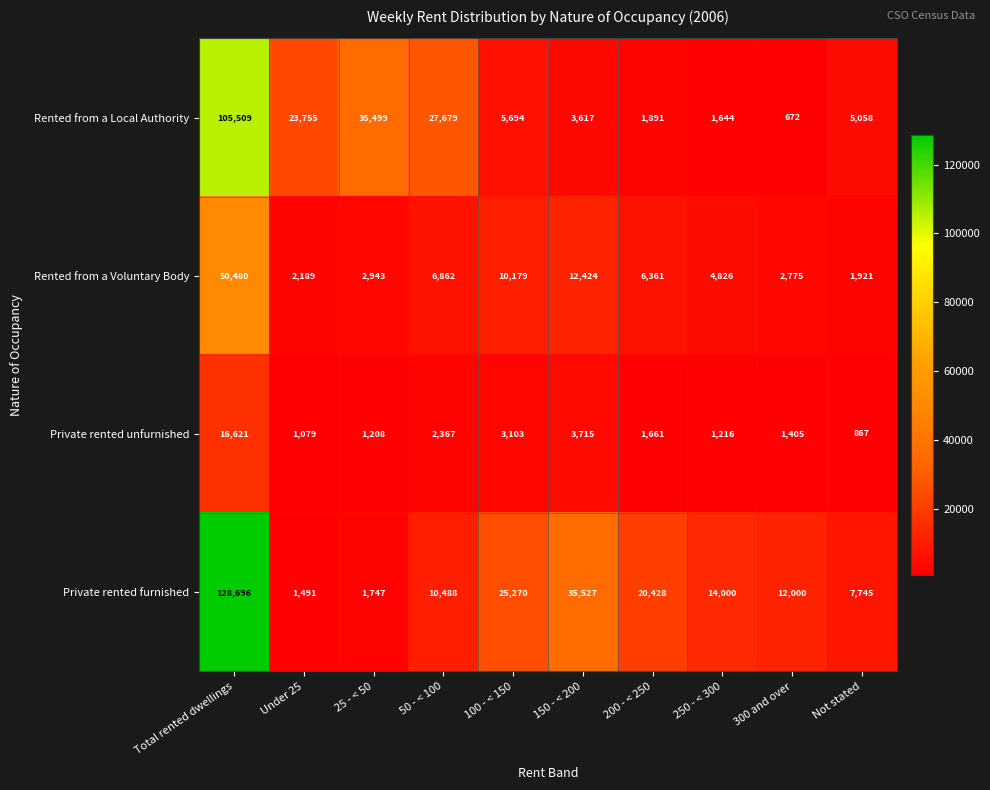

The value of Rented from a Voluntary Body at 100 - < 150 is 10179. True or false?

True